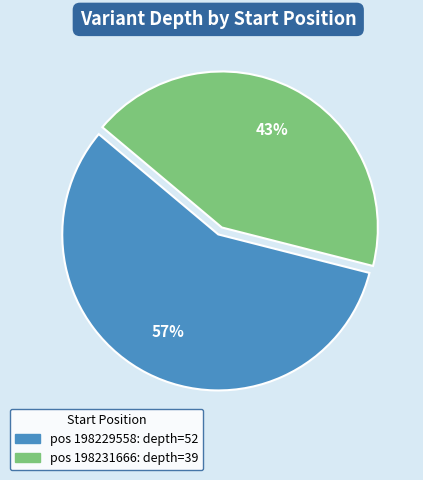

To the nearest percent, what is the difference between the largest and smallest slice percentages?

14%